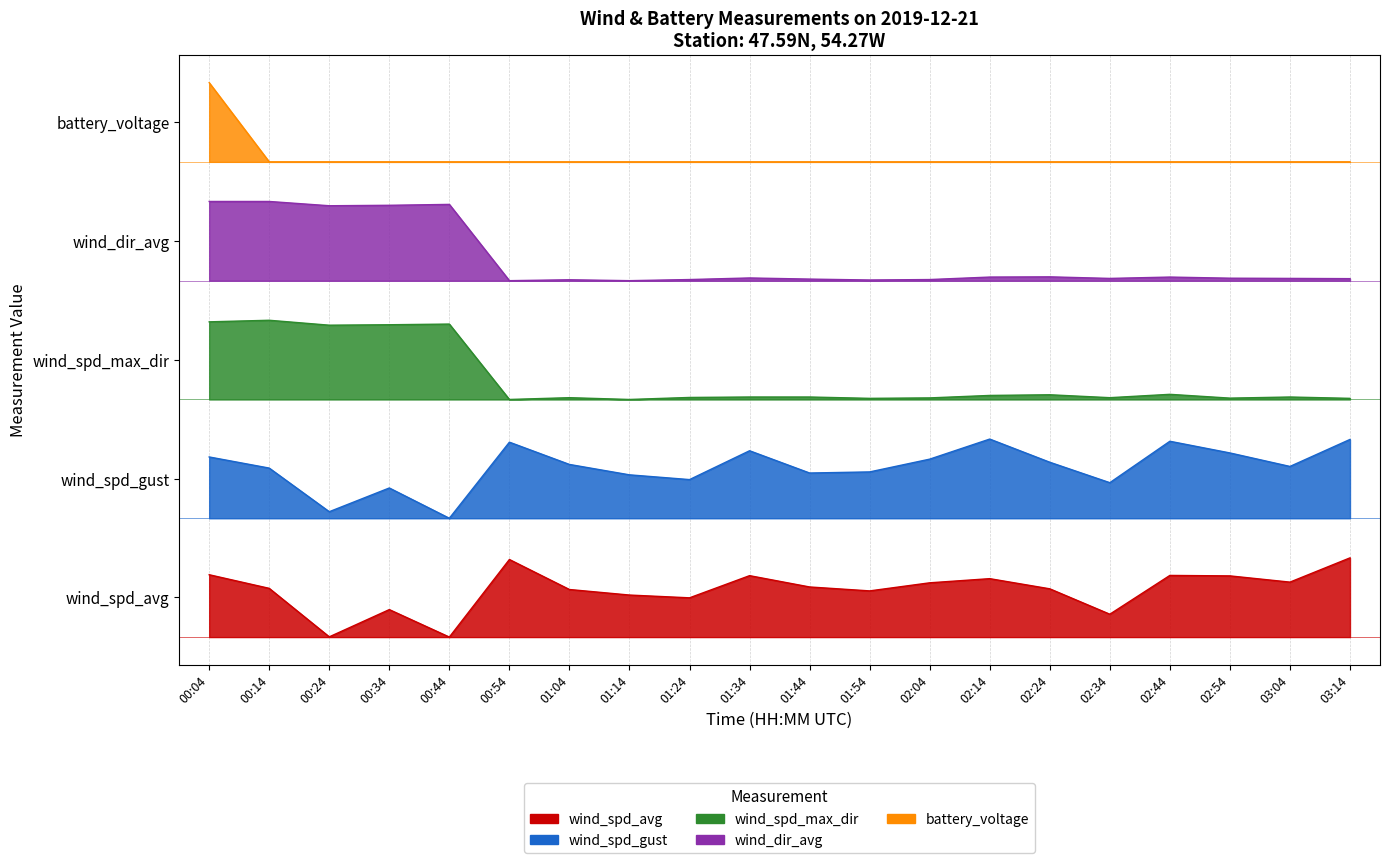

True or false: wind_dir_avg and wind_spd_max_dir intersect in this chart.

False